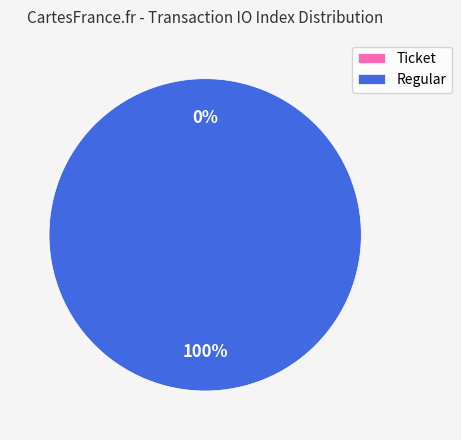

Is it true that Regular (io_index=54) is 89% of the pie?

False